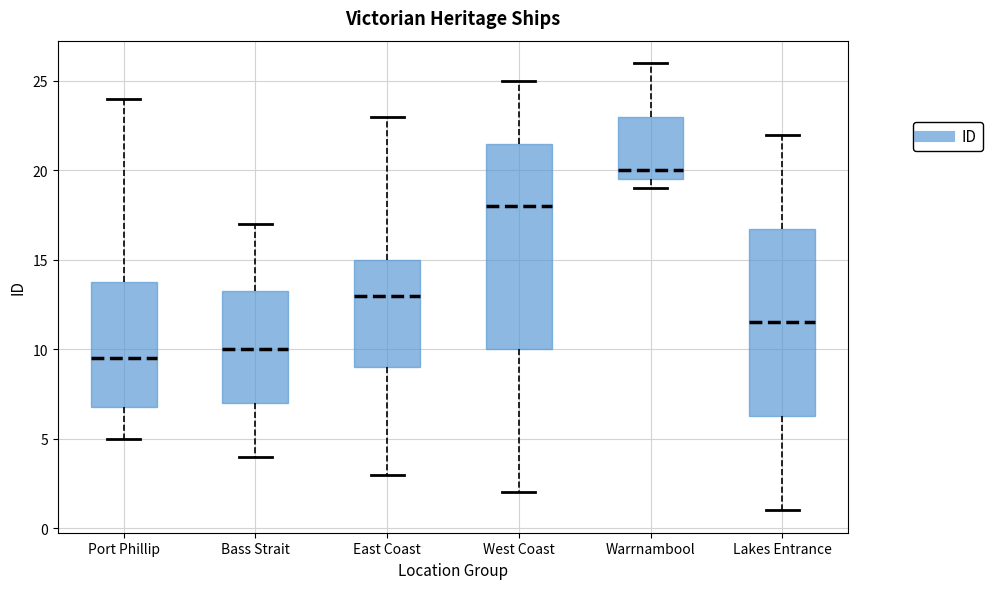

Where is the lower edge of the box for West Coast on the y-axis? The values are not printed on the chart, so give them approximately, as read against the axis.

10.0